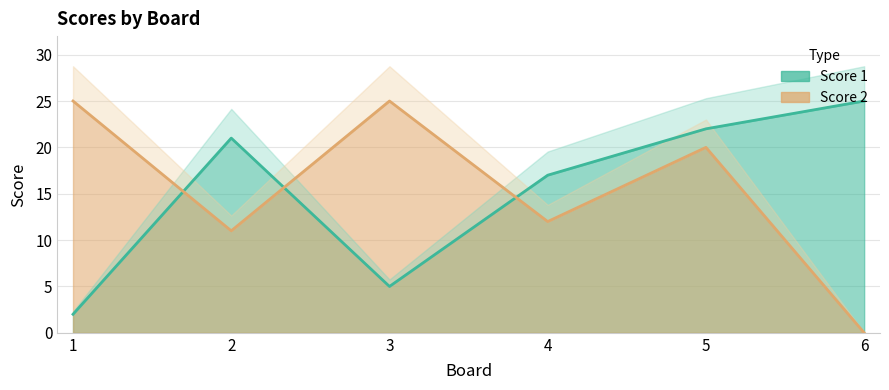

At which category does Score 2 reach its first local peak?

3